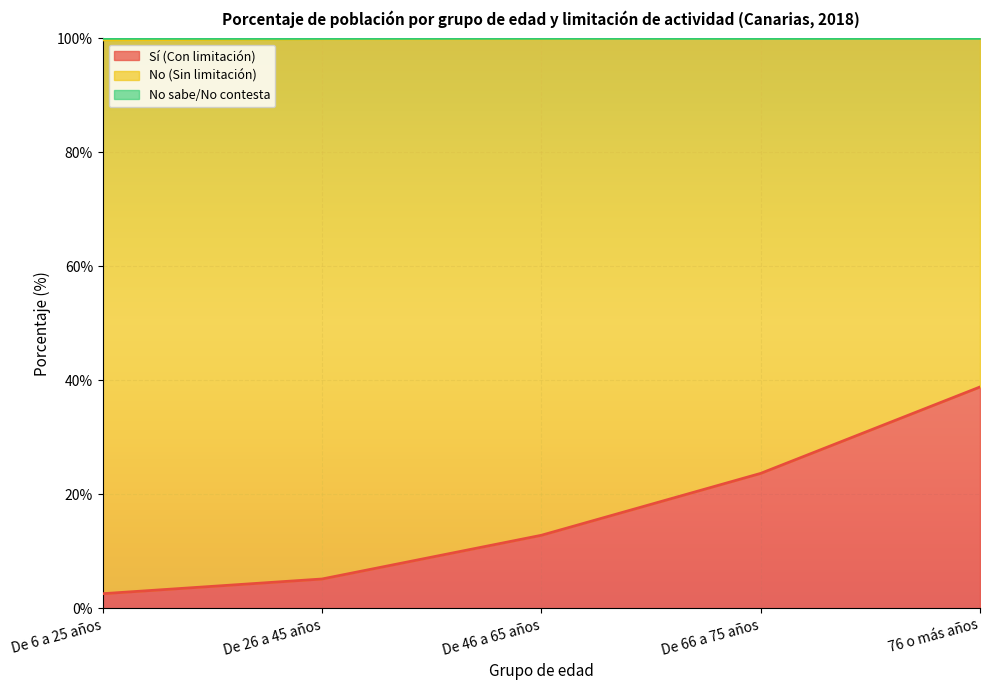

Which label corresponds to the smallest value in the chart?

De 6 a 25 años